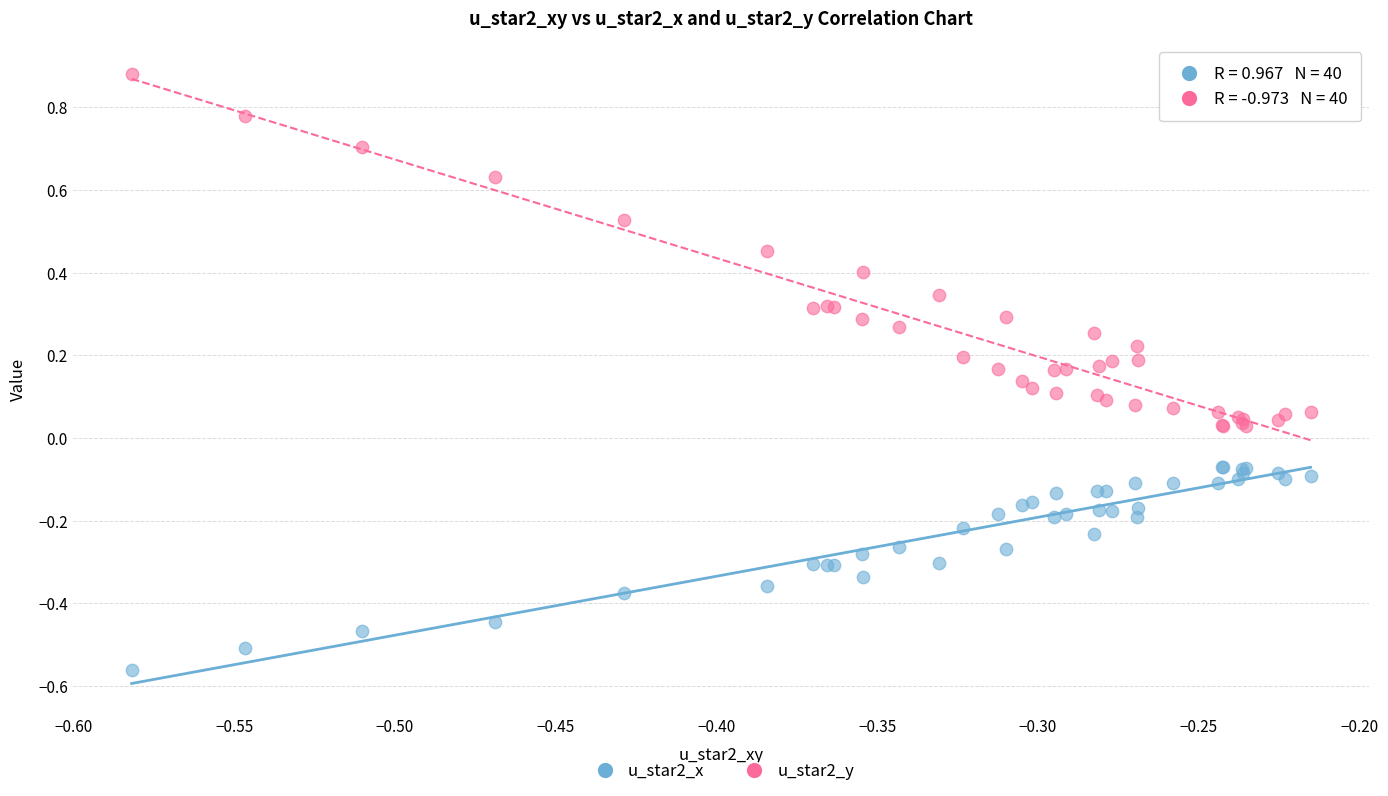

Which series reaches the minimum Y coordinate?

u_star2_x